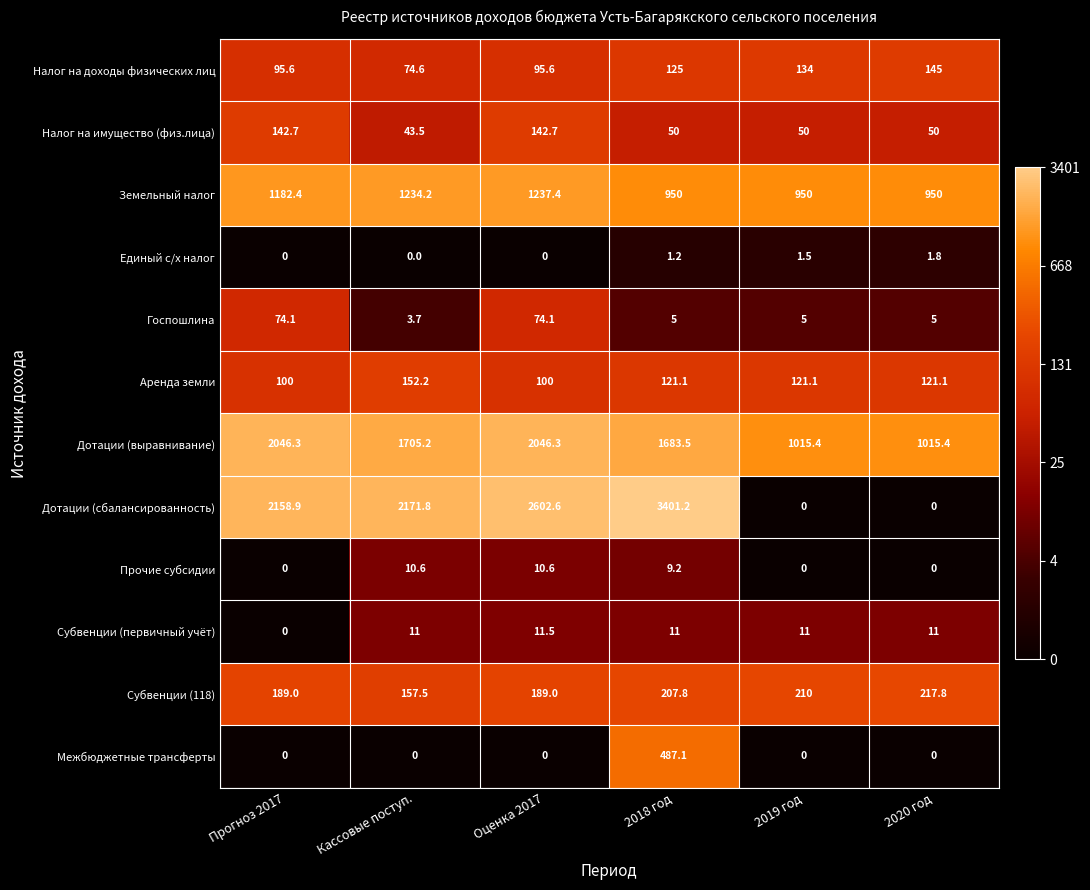

What is the average value of the Земельный налог series?

1084.0